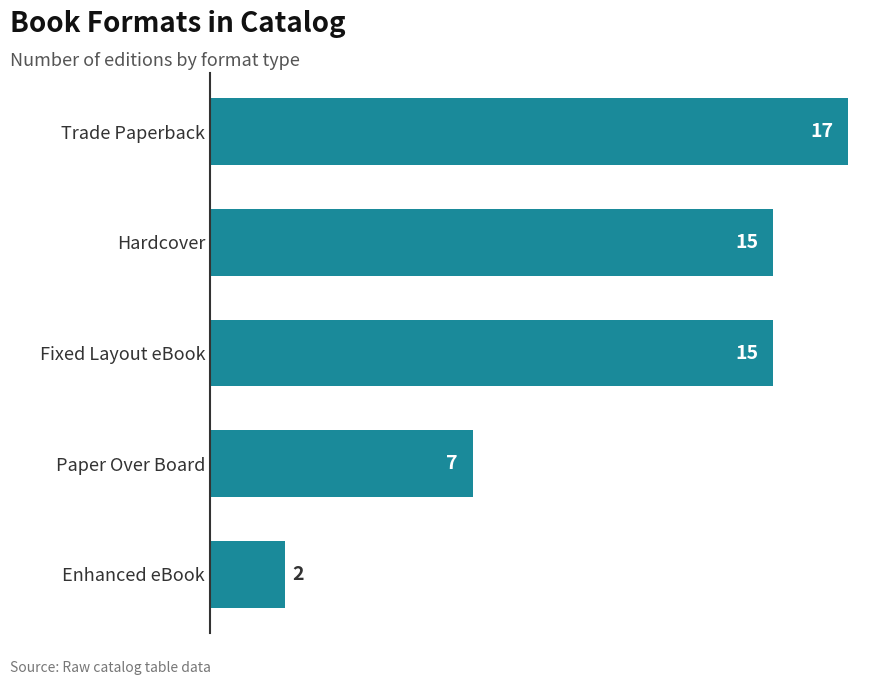

How many categories are shown in the chart?

5